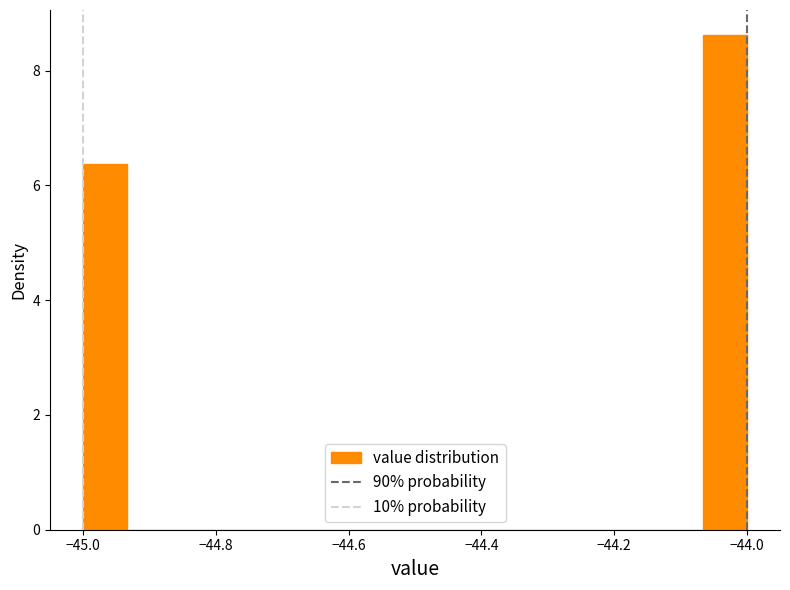

Read against the x-axis, roughly where is the centre of the tallest bar?

-44.04